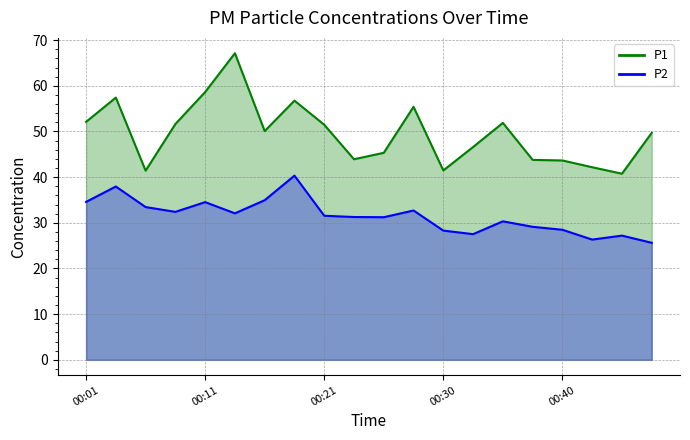

What is the difference between the second highest and second lowest values in the P2 series?

11.6